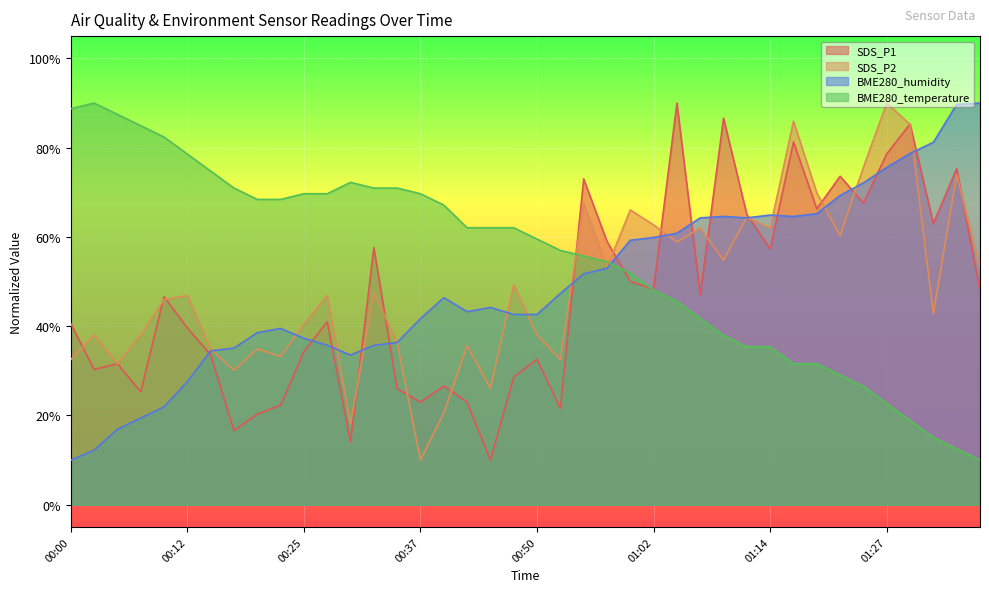

What is the label of the 20th point from the right?

00:50